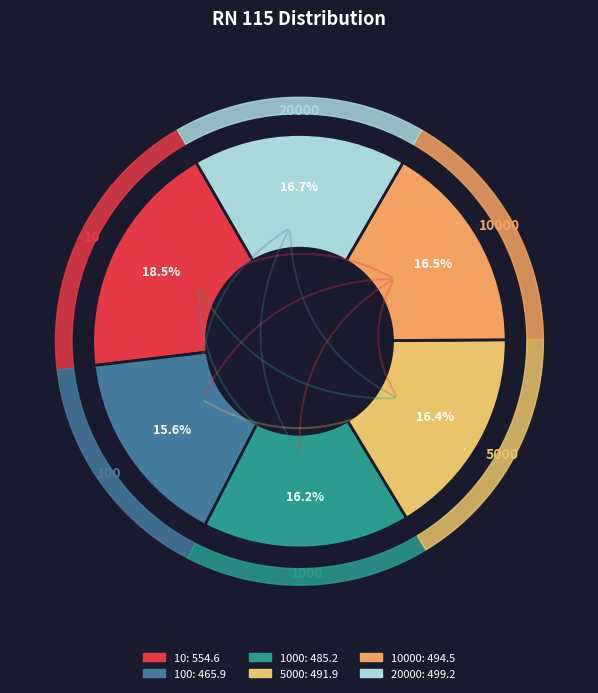

What percentage is the 1000 slice, to the nearest percent?

16%